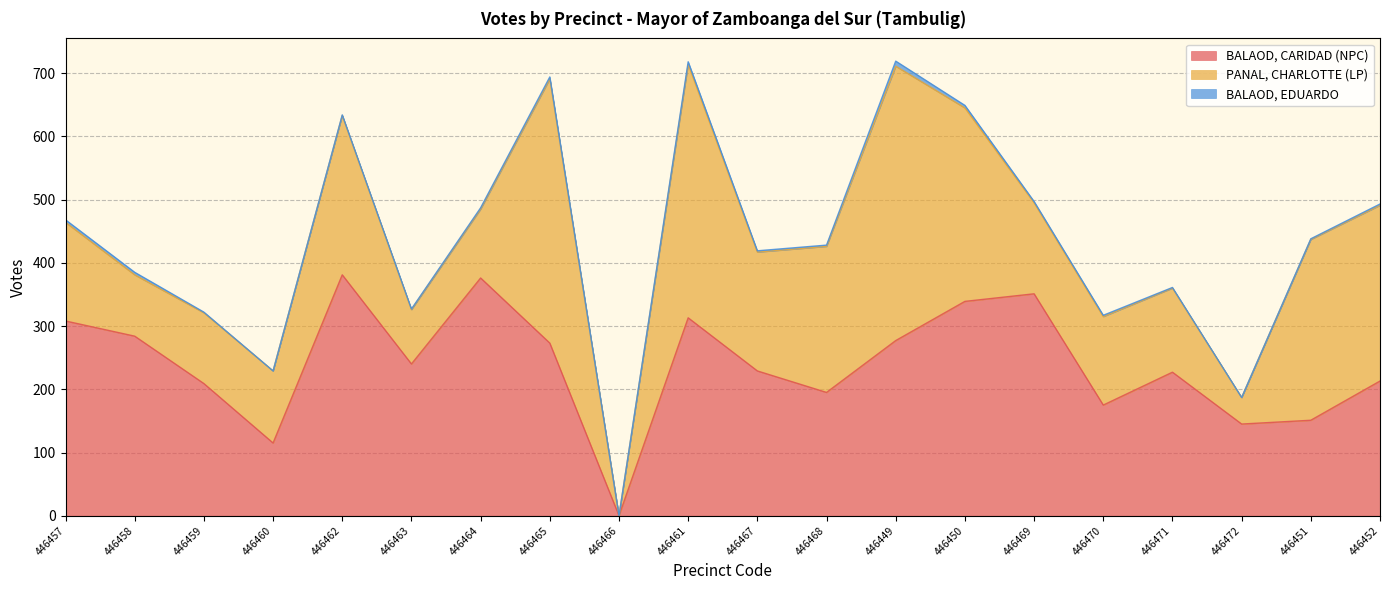

How many values in PANAL, CHARLOTTE (LP) are above zero?

19